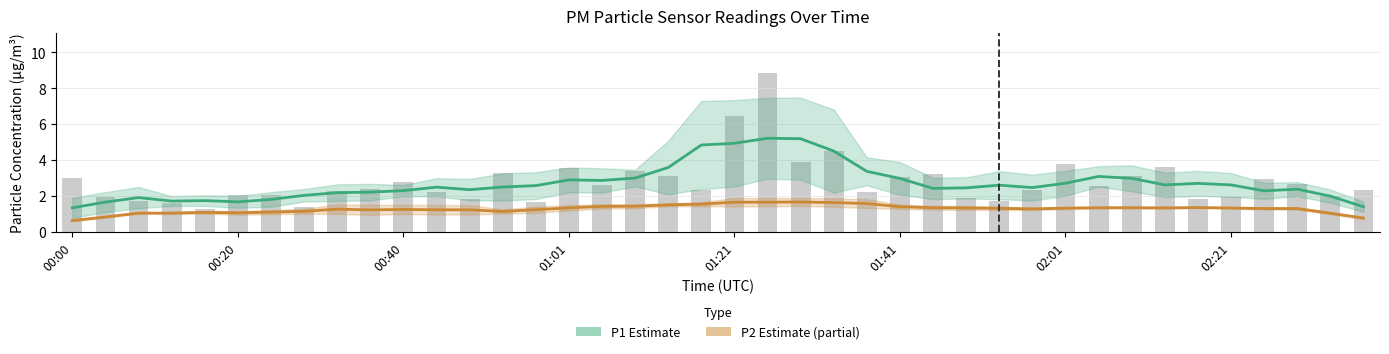

List the series in order of their peak value, lowest first.

P2 (PM2.5), P1 (PM10)